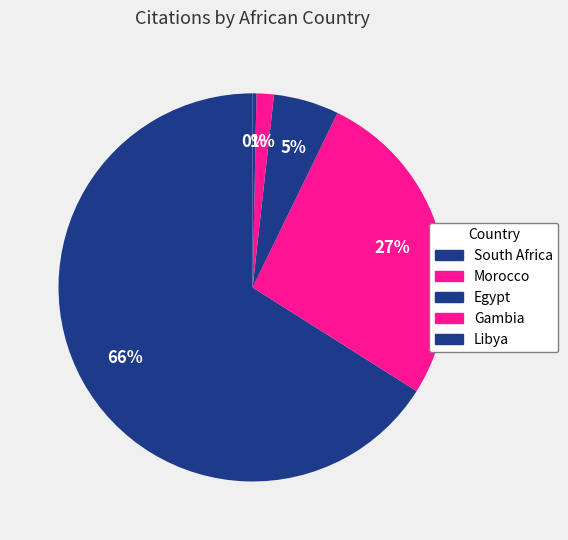

True or false: Libya accounts for 0% of the total.

True